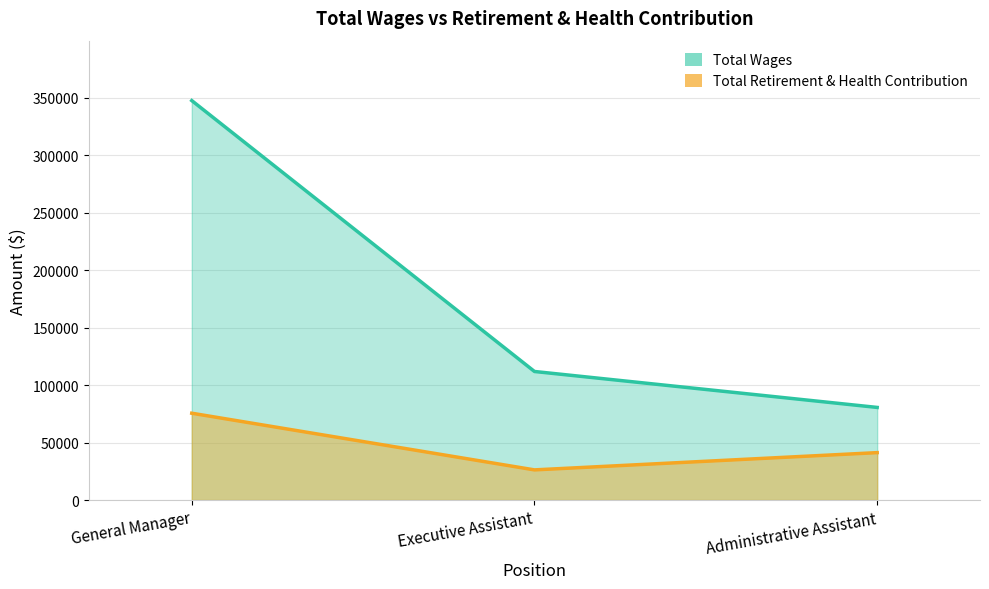

How many lines are shown in the chart?

2